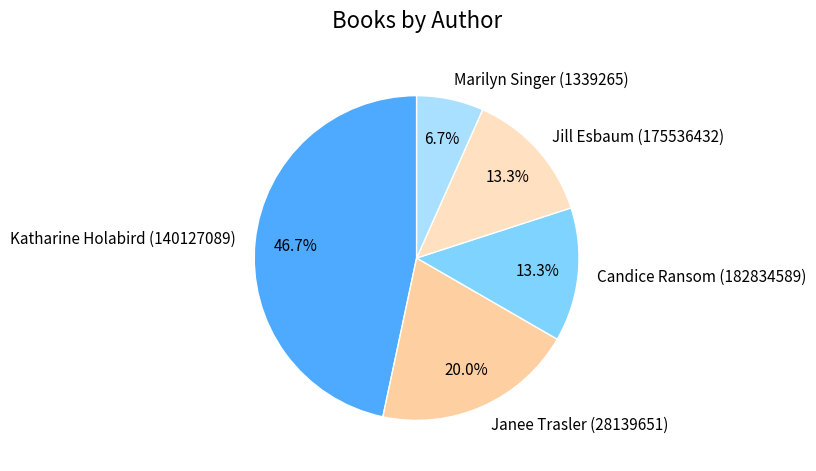

Count the number of slices in the pie.

5